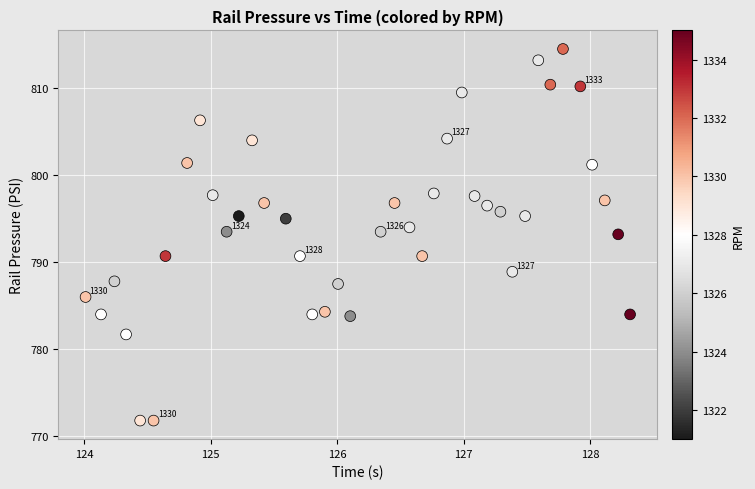

What is the range of Y values (max minus min)?

42.7